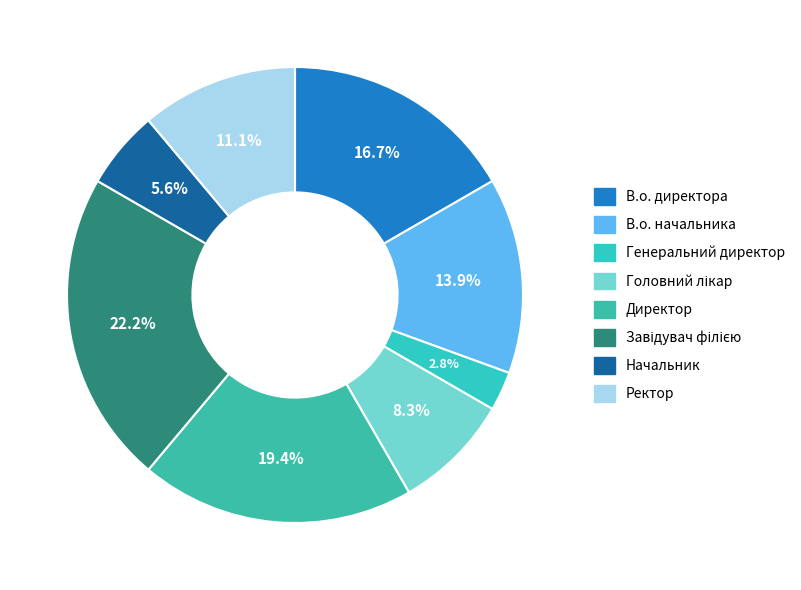

Does Ректор account for over 50% of the chart?

No